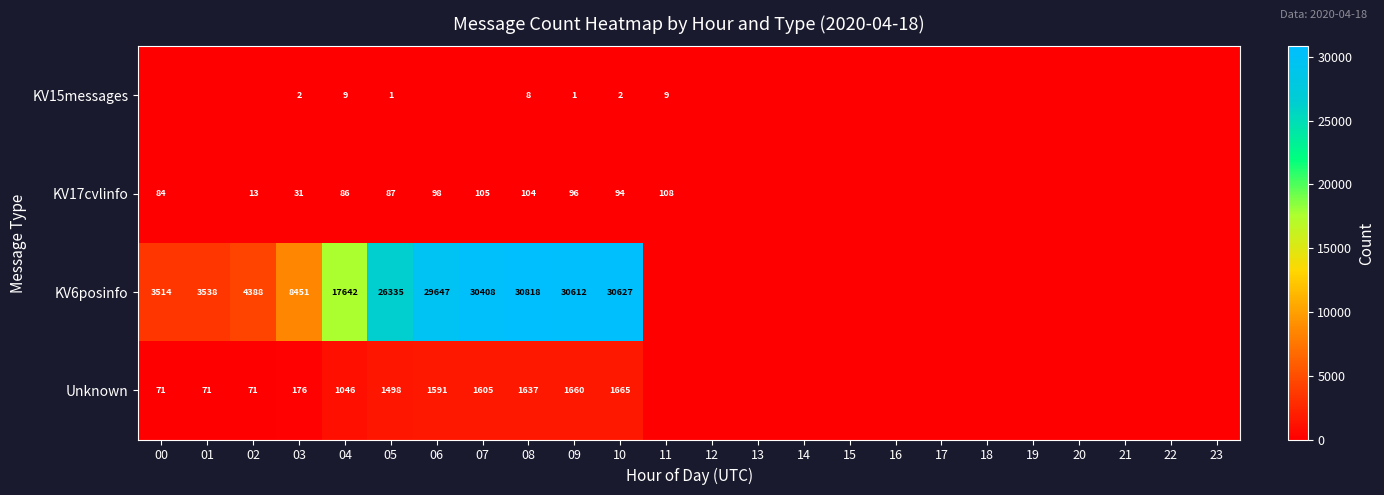

What is the sum of the KV6posinfo values at 10 and 09?

61239